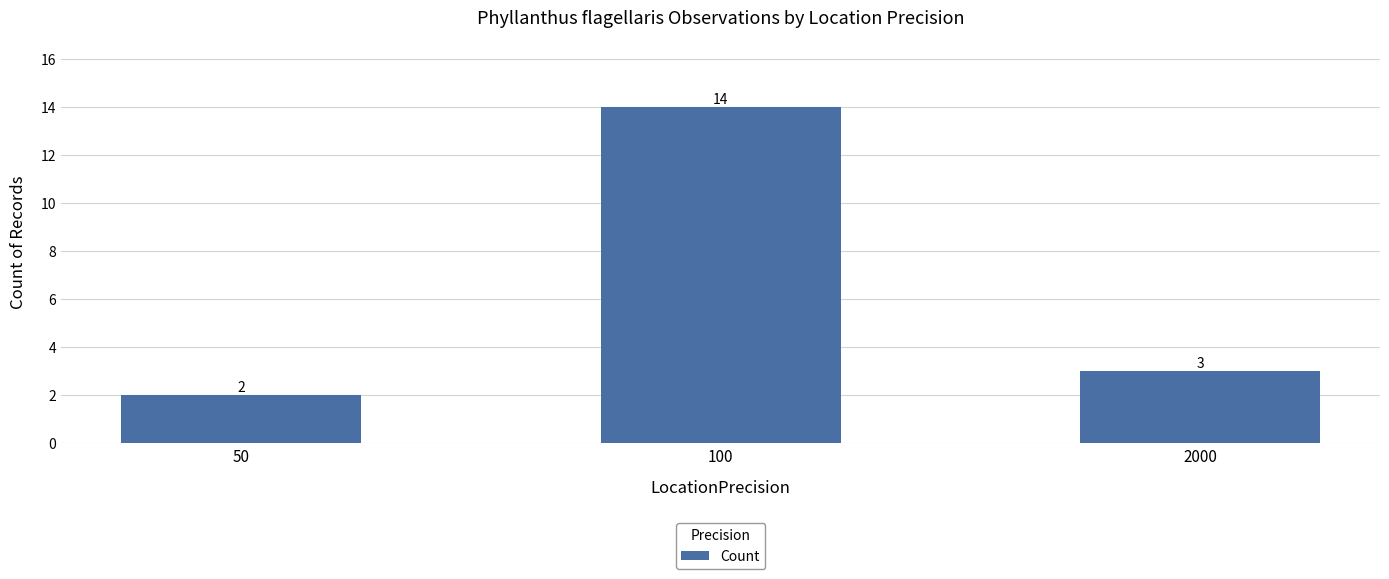

What value does the data have at 2000?

3